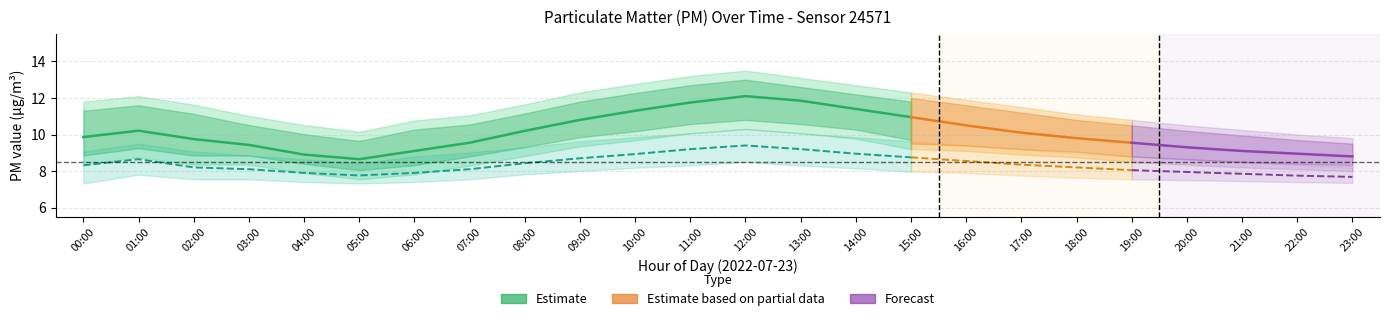

True or false: P1_upper has more than 1 points higher than both neighbors.

True